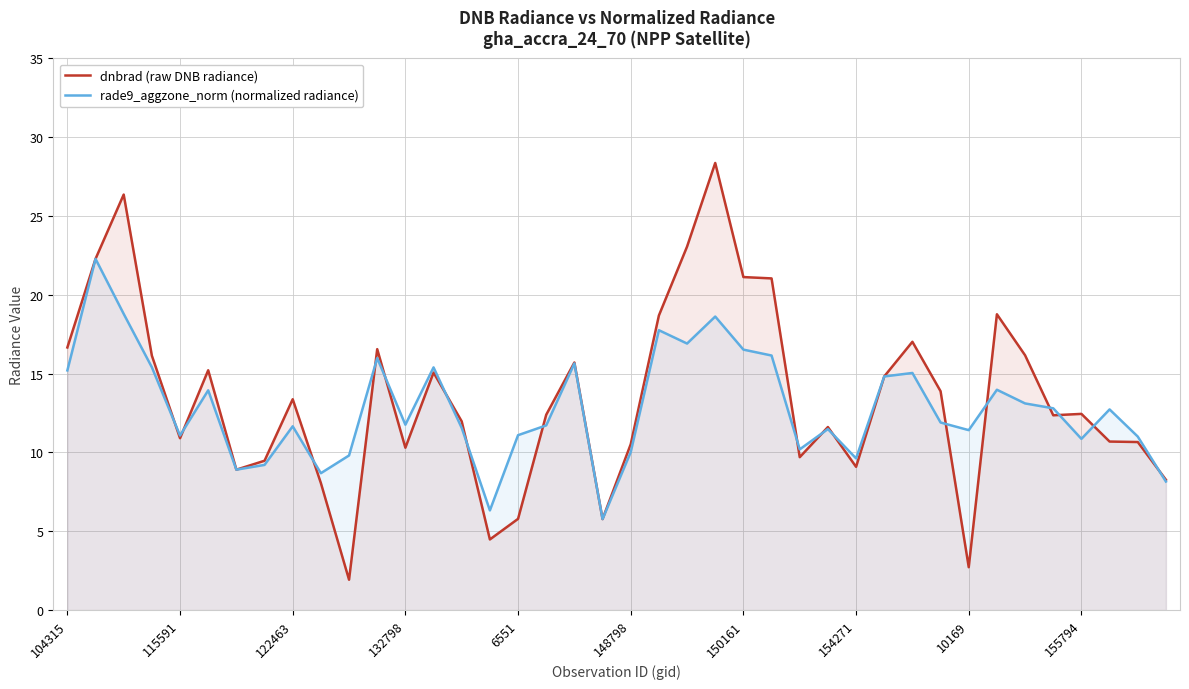

Which series has the widest spread of values?

dnbrad (raw DNB radiance)